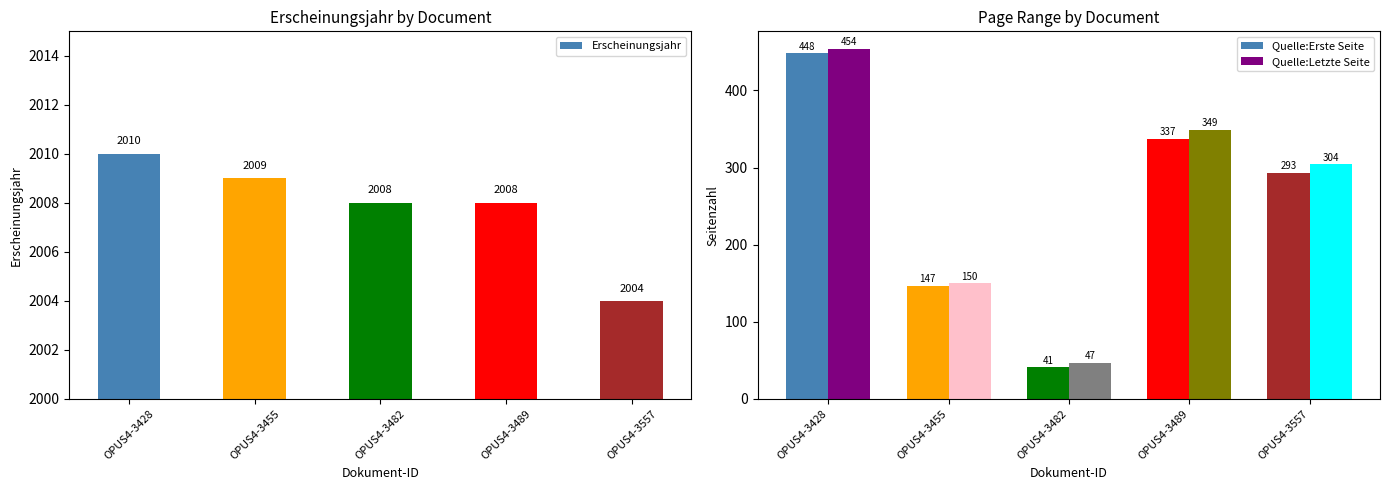

Are the bars horizontal?

No